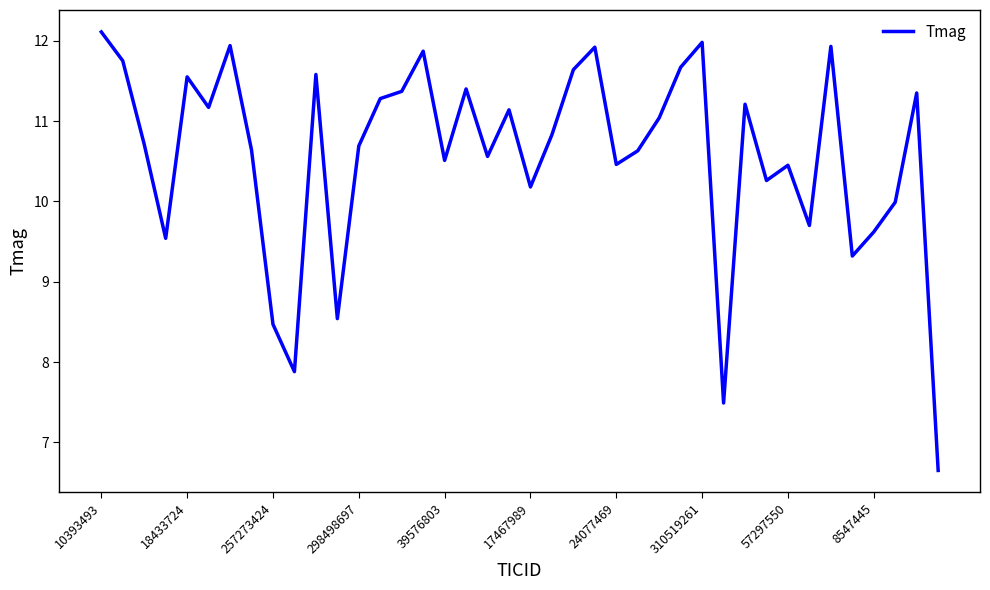

What is the difference between the maximum and minimum values?

5.5